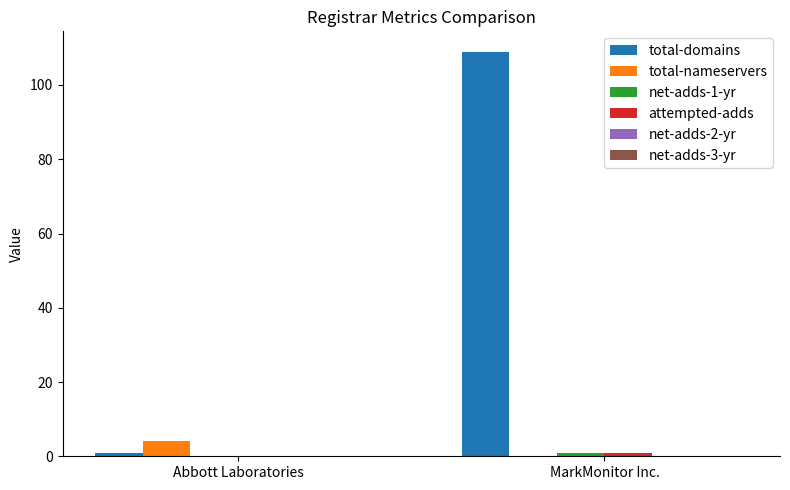

Which series has the largest total across all categories?

total-domains